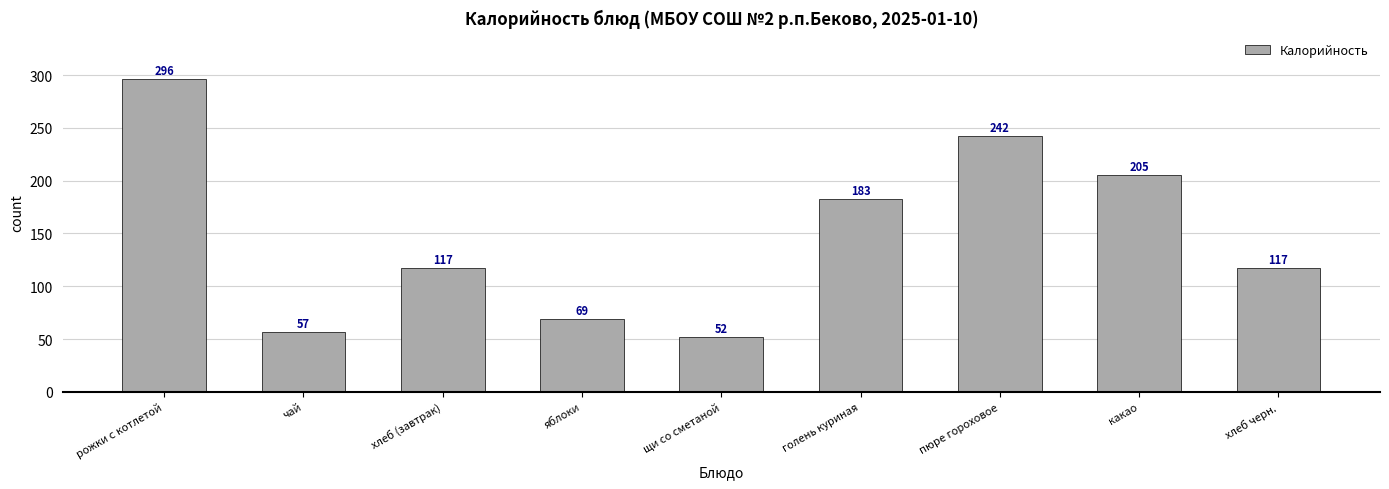

What is the change in value from пюре гороховое to хлеб черн.?

-125